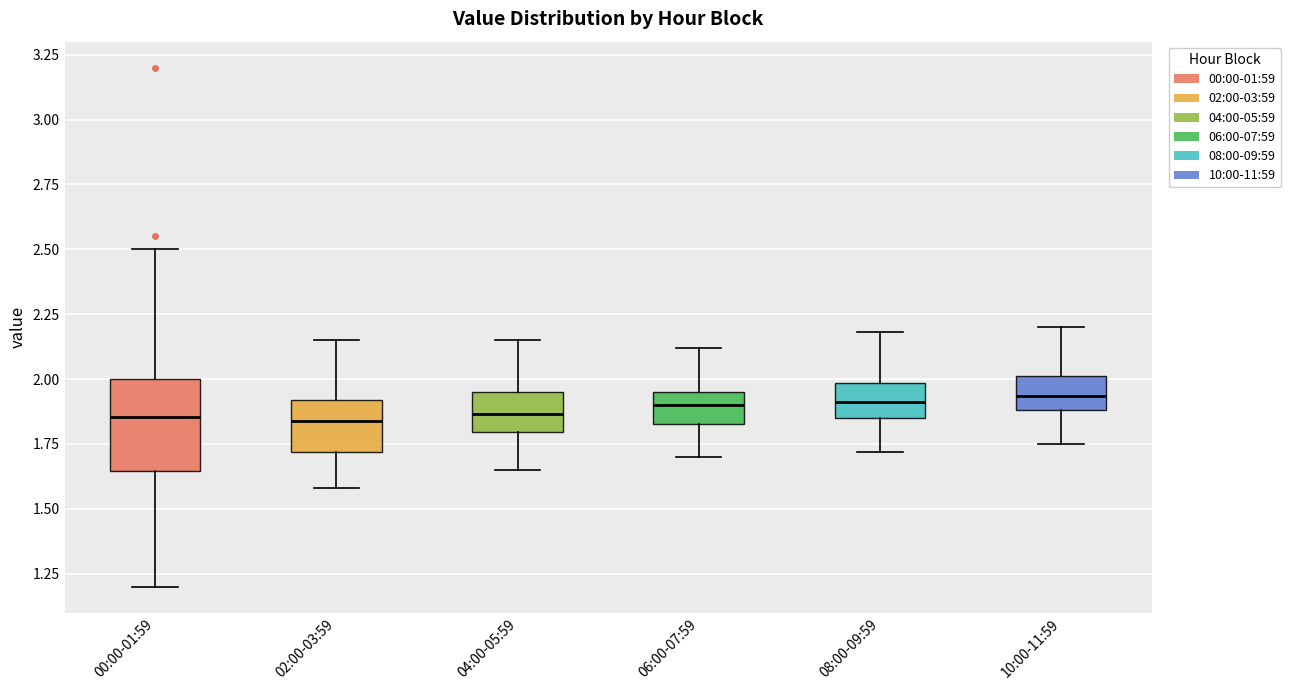

Reading left to right, transcribe this box plot: for each box, give where its median line is, the range the box spans, and where its two whiskers end, as read against the y-axis. The values are not printed on the chart, so give them approximately, as read against the axis.

00:00-01:59: median 1.85, box 1.65 to 2.00, whiskers 1.20 to 2.50
02:00-03:59: median 1.85, box 1.70 to 1.90, whiskers 1.60 to 2.15
04:00-05:59: median 1.85, box 1.80 to 1.95, whiskers 1.65 to 2.15
06:00-07:59: median 1.90, box 1.85 to 1.95, whiskers 1.70 to 2.10
08:00-09:59: median 1.90, box 1.85 to 2.00, whiskers 1.70 to 2.20
10:00-11:59: median 1.95, box 1.90 to 2.00, whiskers 1.75 to 2.20